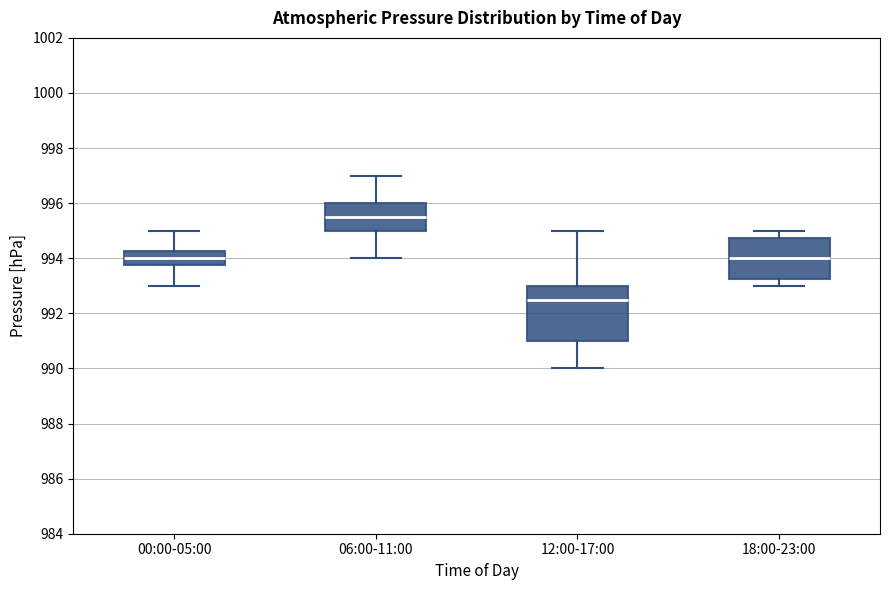

Which box's median line is the highest?

06:00-11:00